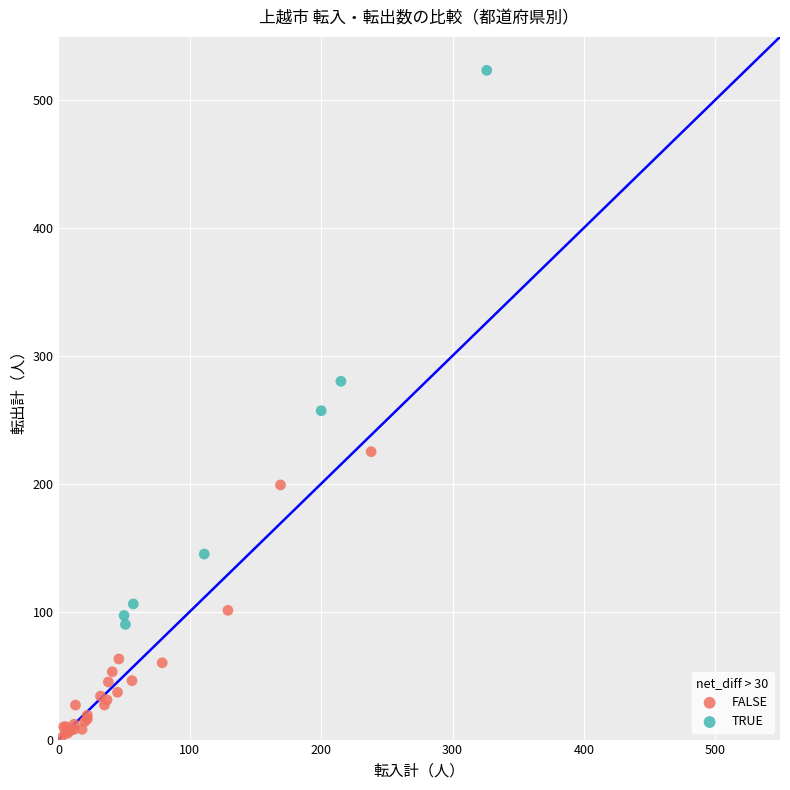

Which series reaches the maximum Y coordinate?

TRUE